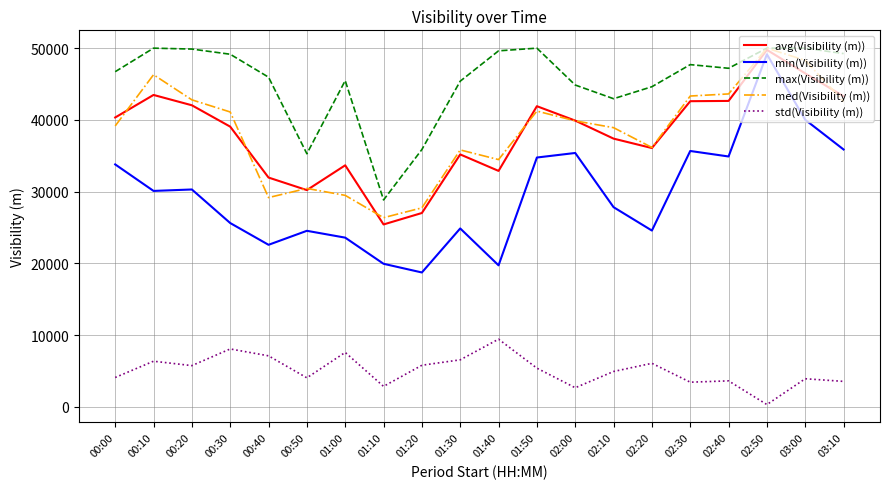

At which category is the sum across all series the highest?

02:50